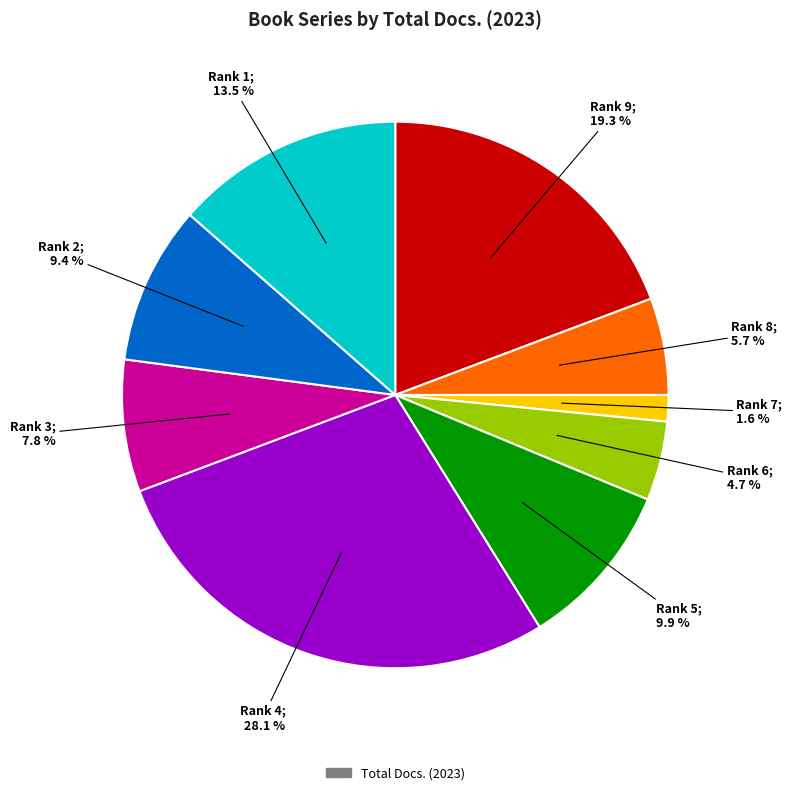

Does any single category account for the majority?

No